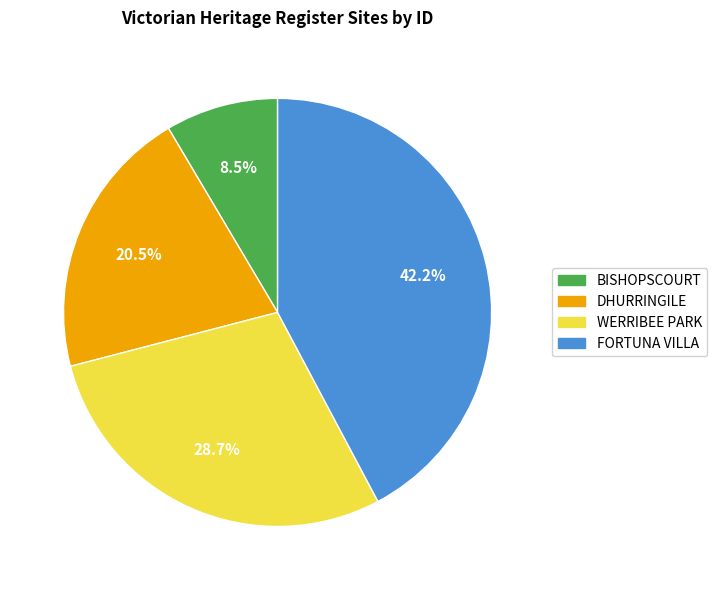

How many slices are in this pie chart?

4